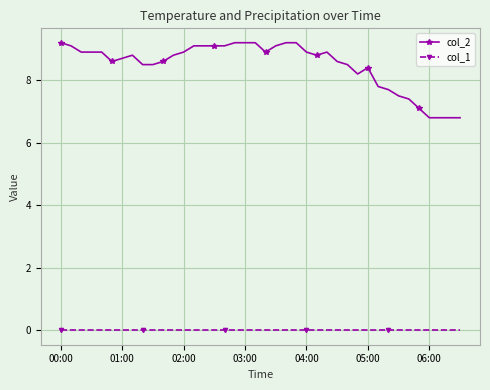

What is the value of the col_2 point at the 33rd from the left?

7.7